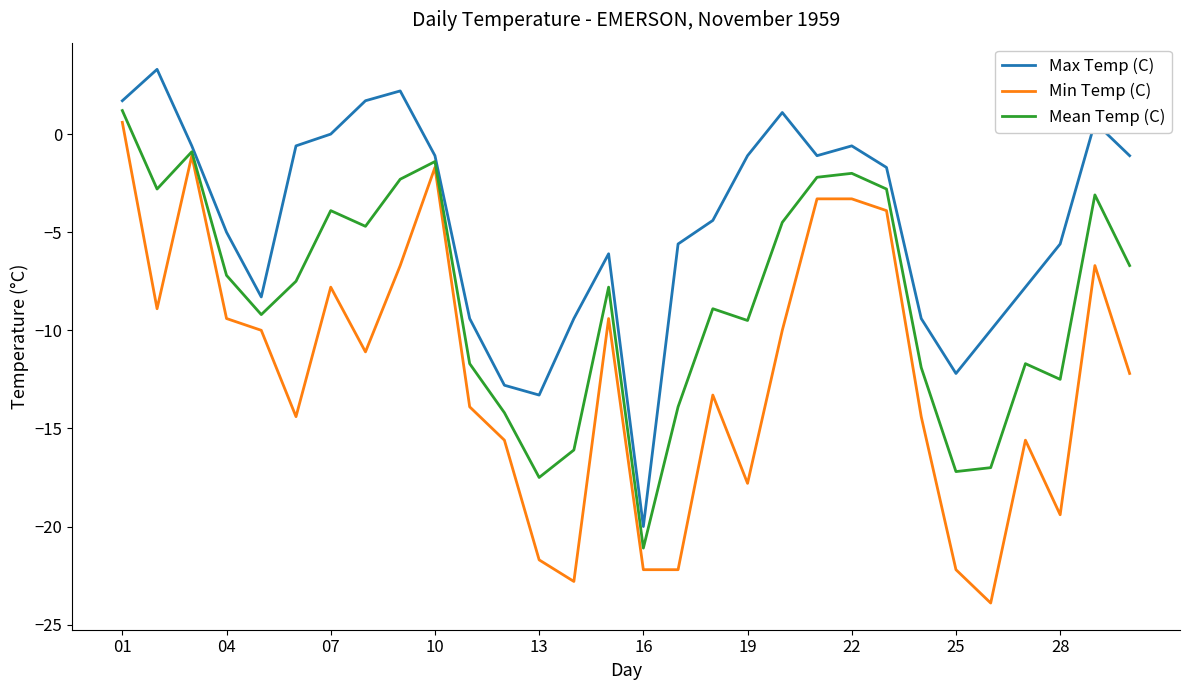

What is the maximum value shown in the chart?

3.3